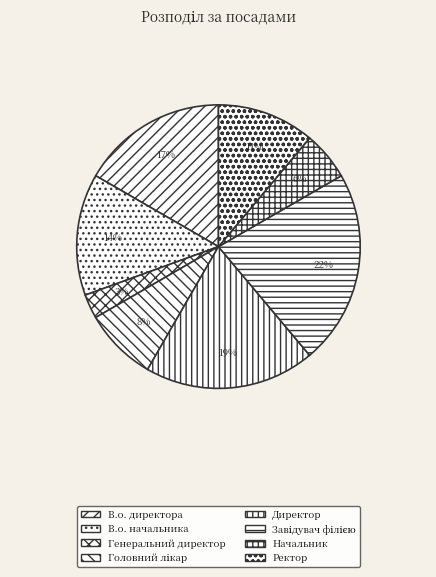

Count the number of slices in the pie.

8